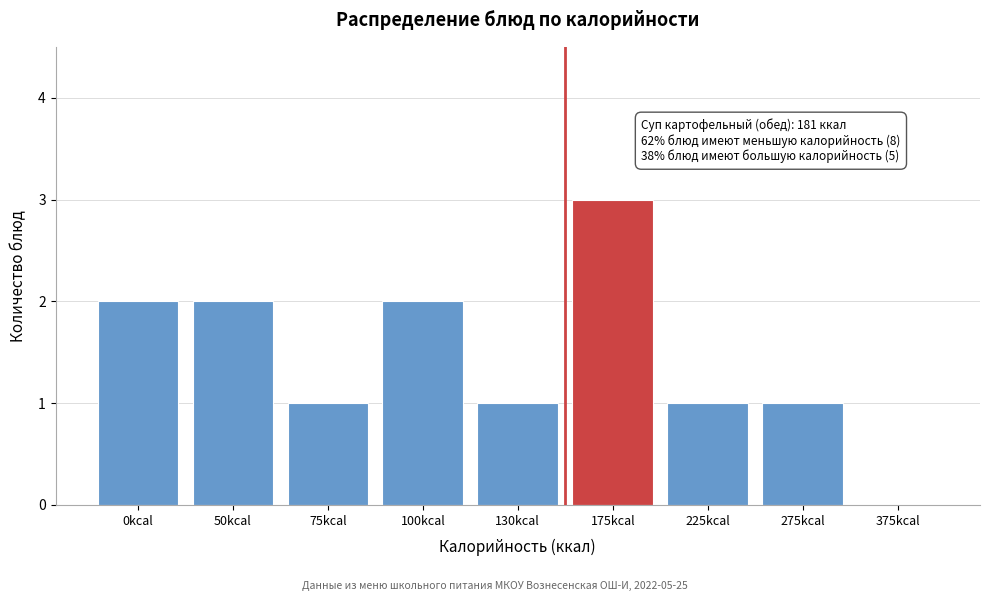

Reading left to right, what are all the values shown in this chart?

0kcal=2	50kcal=2	75kcal=1	100kcal=2	130kcal=1	175kcal=3	225kcal=1	275kcal=1	375kcal=0